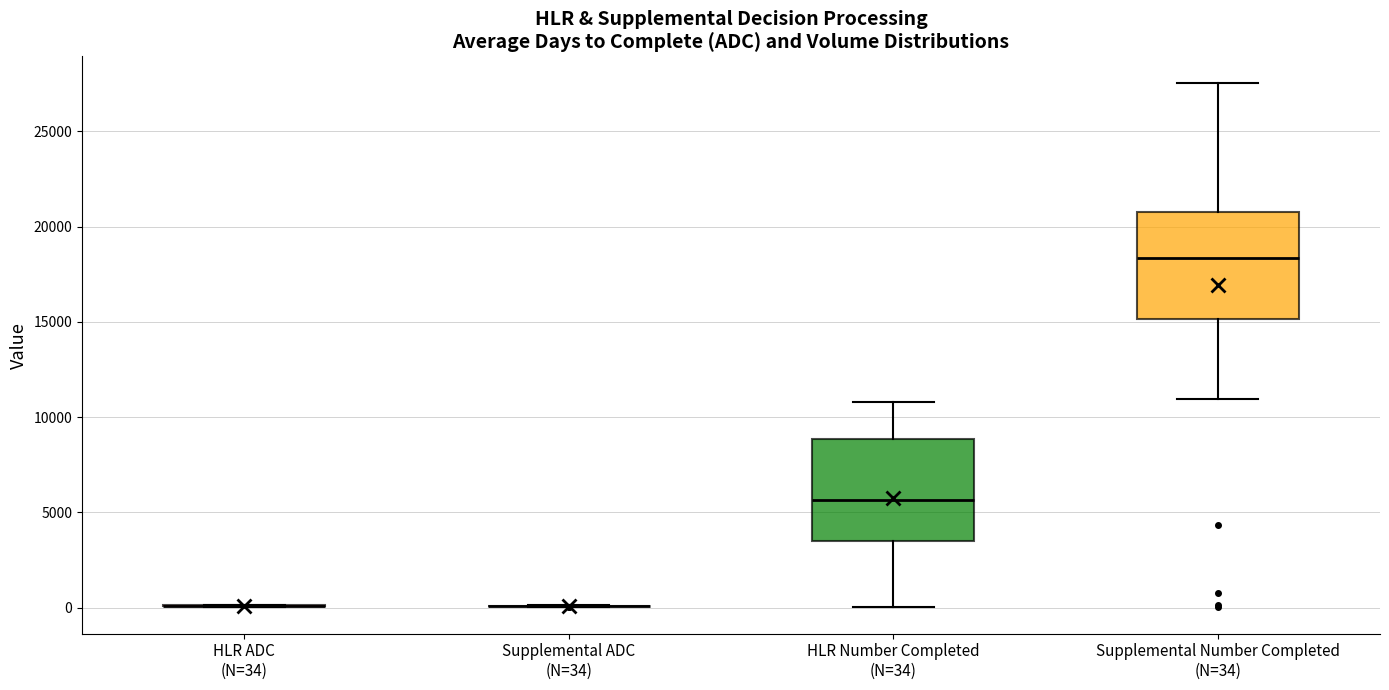

Where is the lower edge of the box for HLR Number Completed (N=34) on the y-axis? The values are not printed on the chart, so give them approximately, as read against the axis.

3500